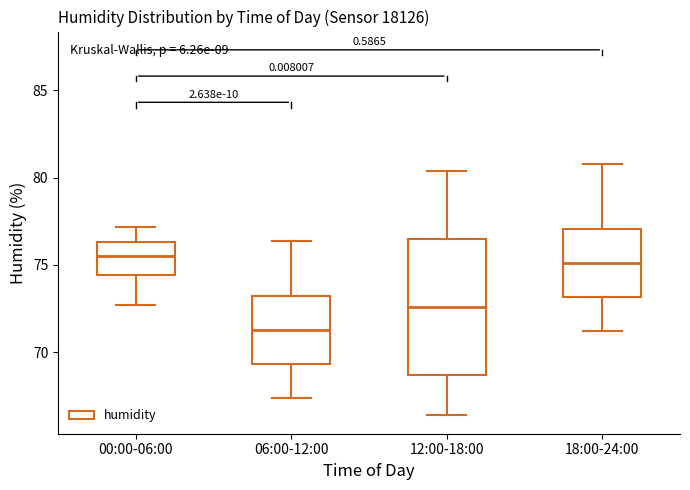

Comparing the boxes themselves (not the whiskers), which one is the tallest?

12:00-18:00